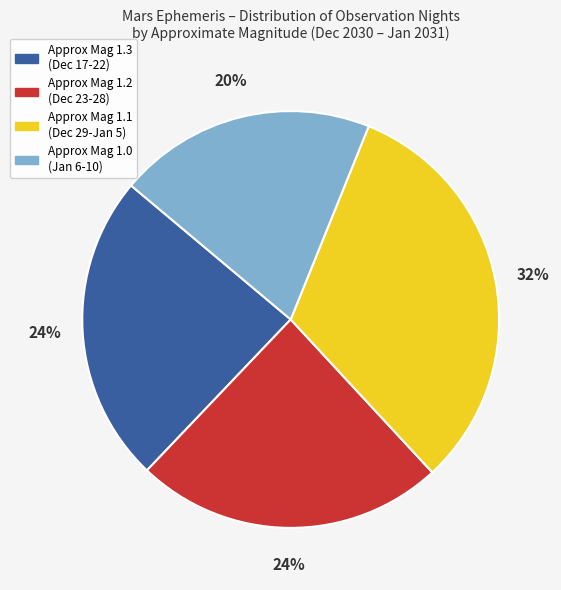

Combined, do Approx Mag 1.1 (Dec 29-Jan 5) and Approx Mag 1.2 (Dec 23-28) account for over 50%?

Yes